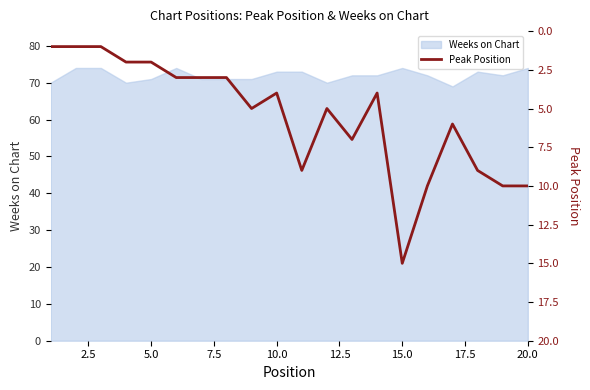

Does the chart display data point markers on the line(s)?

No